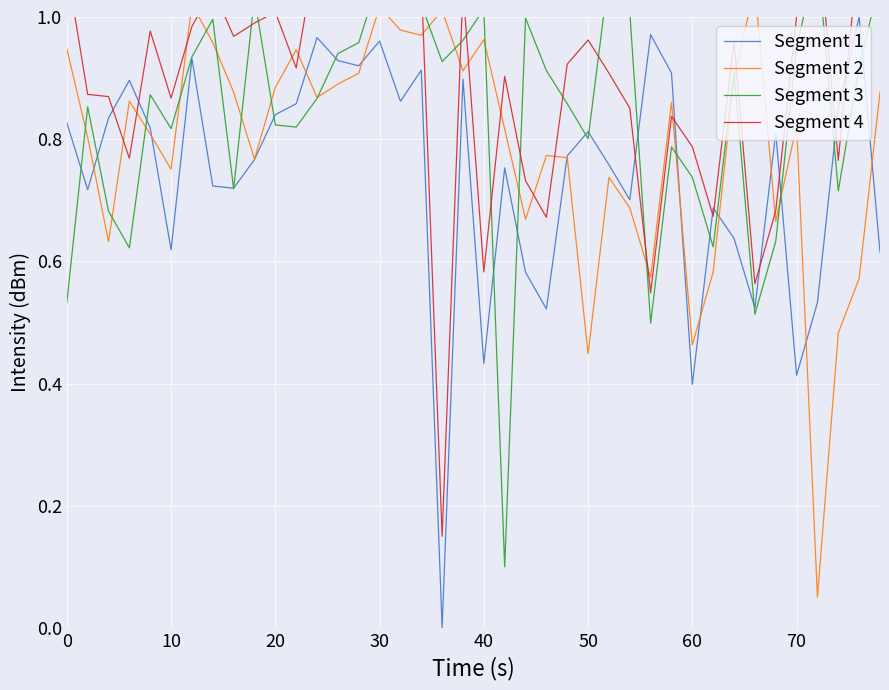

What are all the series names shown in the legend?

Segment 1, Segment 2, Segment 3, Segment 4